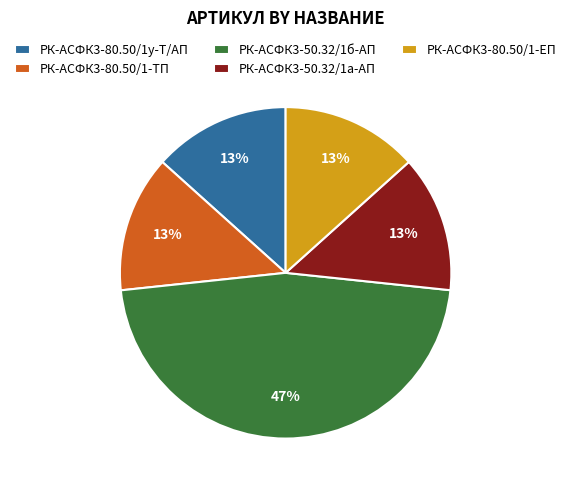

Approximately how many times larger is the value at РК-АСФК3-80.50/1-ТП compared to РК-АСФК3-80.50/1у-Т/АП?

1.0